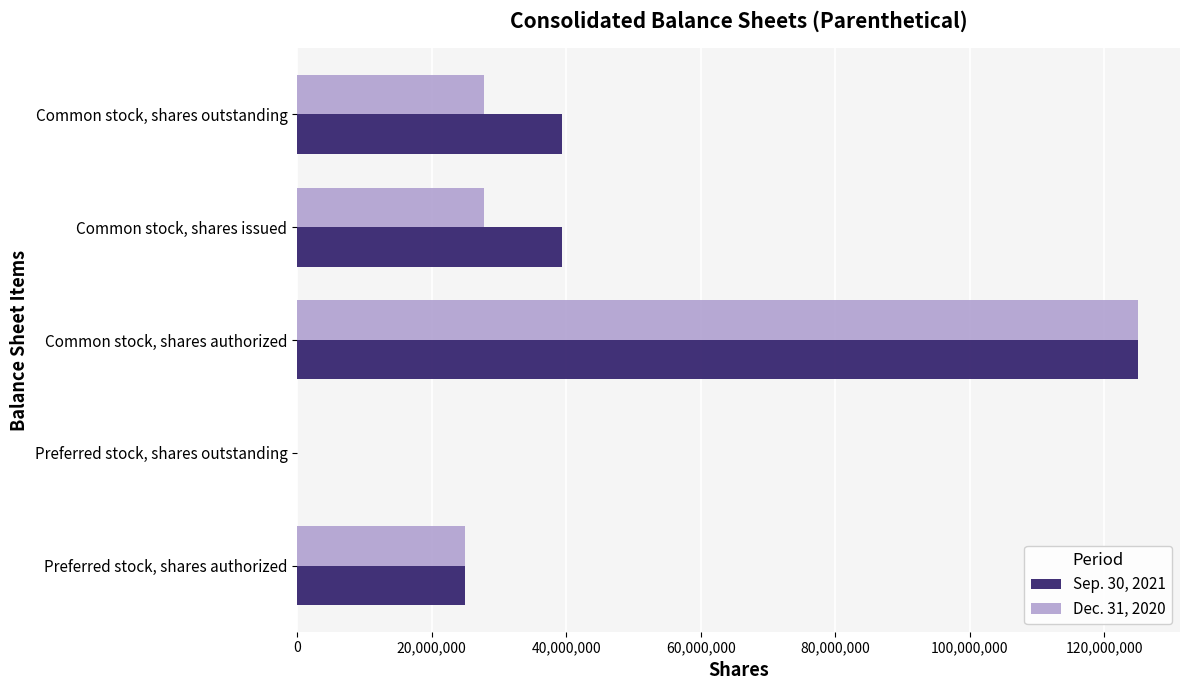

Between Common stock, shares authorized and Common stock, shares issued, which series saw the biggest shift?

Dec. 31, 2020